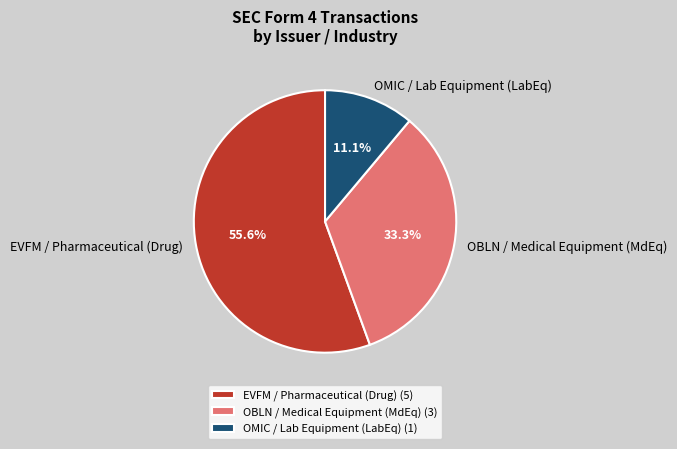

Combined, do EVFM / Pharmaceutical (Drug) and OBLN / Medical Equipment (MdEq) account for over 50%?

Yes